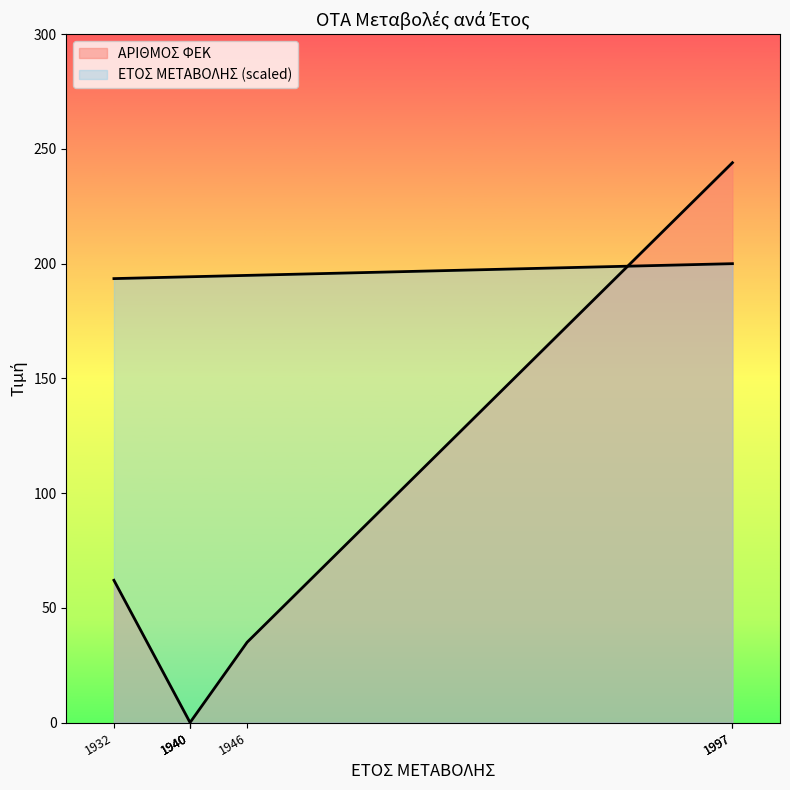

At which category is the sum across all series the highest?

1997